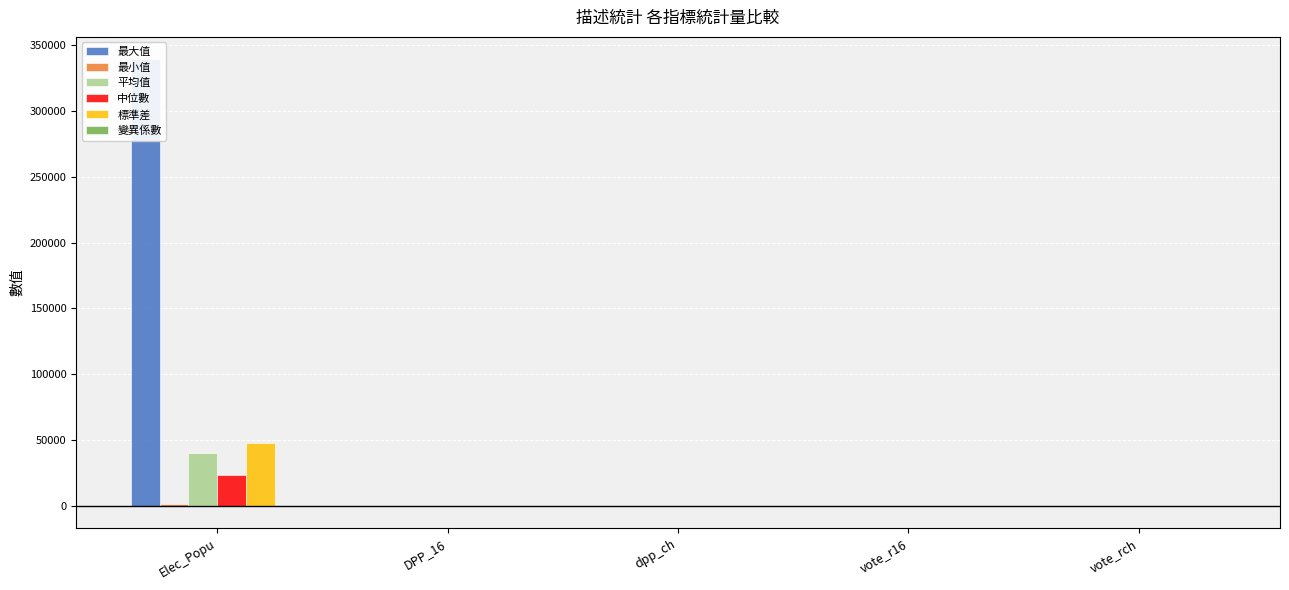

What is the average value of the 中位數 series?

4699.1